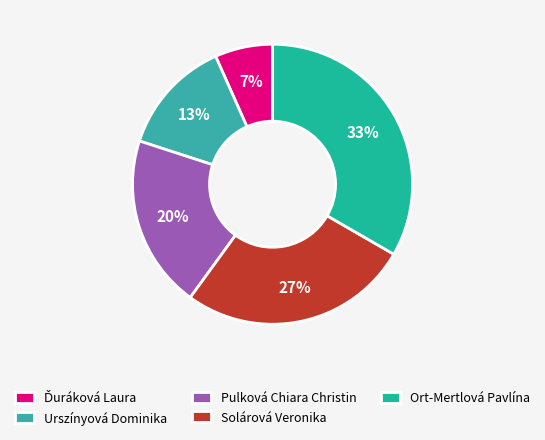

What percentage do Ďuráková Laura and Pulková Chiara Christin together represent?

26.7%